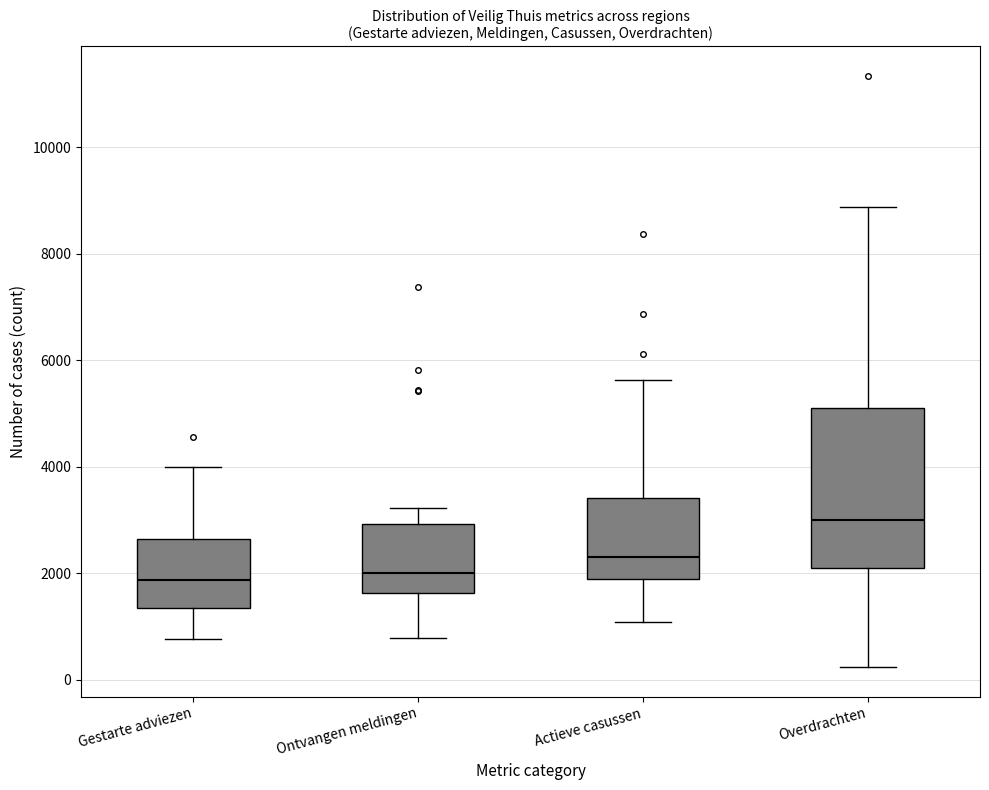

Which box is the tallest, from its lower edge to its upper edge?

Overdrachten